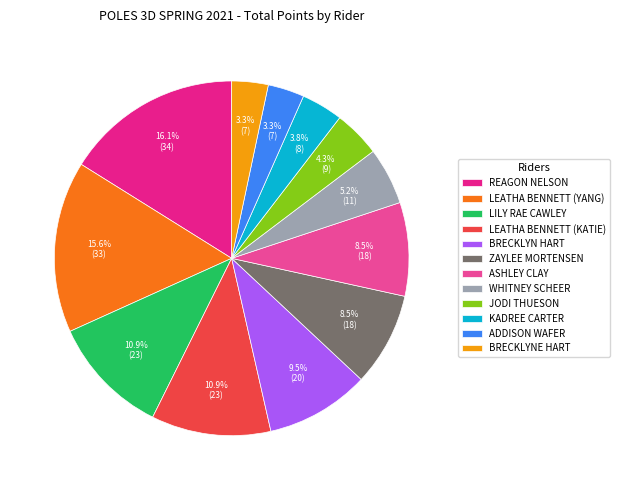

To the nearest percent, what percentage of the pie is KADREE CARTER?

4%